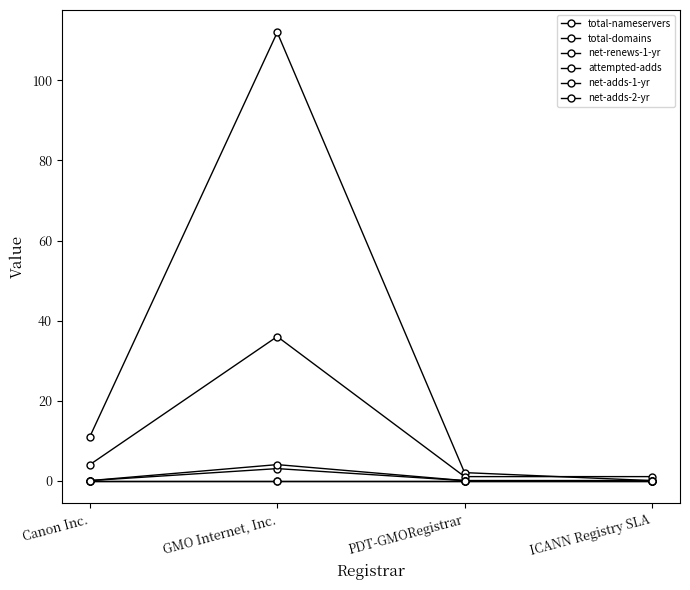

True or false: attempted-adds and total-domains intersect in this chart.

False